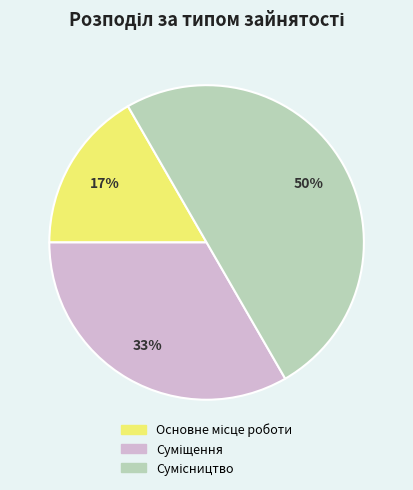

To the nearest percent, what is the average slice percentage?

33%